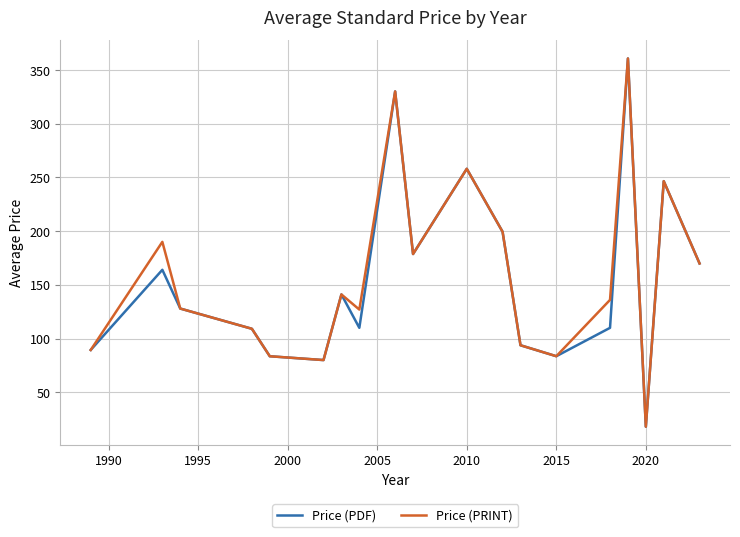

What is the highest value of the Price (PRINT) series?

360.7